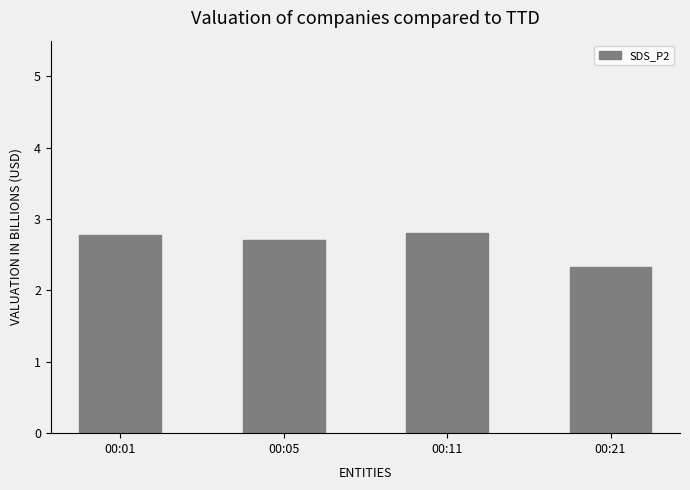

What is the change in value from 00:11 to 00:21?

-0.5